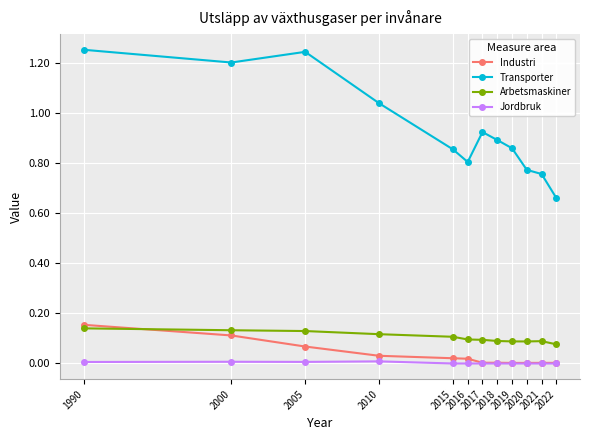

Which series has the largest total across all categories?

Transporter